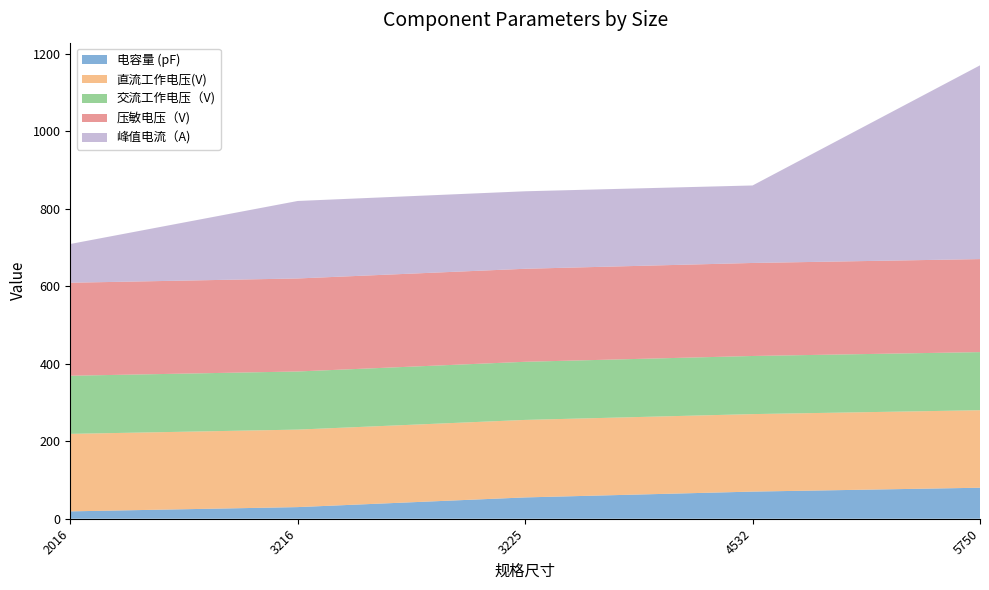

Reading left to right, what are all the values shown in this chart?

电容量 (pF): 19	30	55	70	80
直流工作电压(V): 200	200	200	200	200
交流工作电压（V): 150	150	150	150	150
压敏电压（V): 240	240	240	240	240
峰值电流（A): 100	200	200	200	500